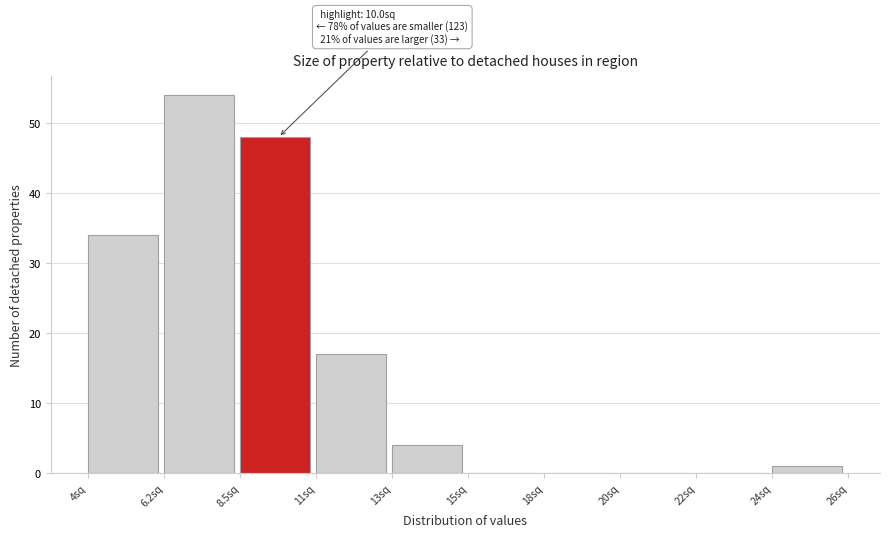

Reading right to left, transcribe all the data shown in this chart.

24sq=1	22sq=0	20sq=0	18sq=0	15sq=0	13sq=4	11sq=17	8.5sq=48	6.2sq=54	4sq=34